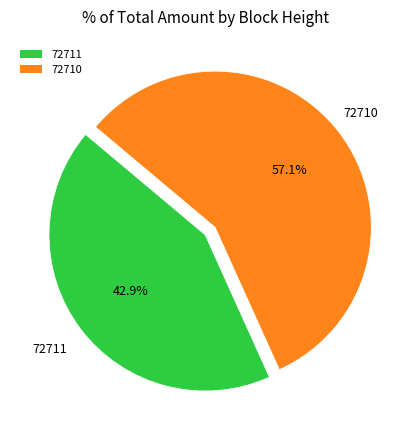

Which category has the biggest portion of the pie?

72710